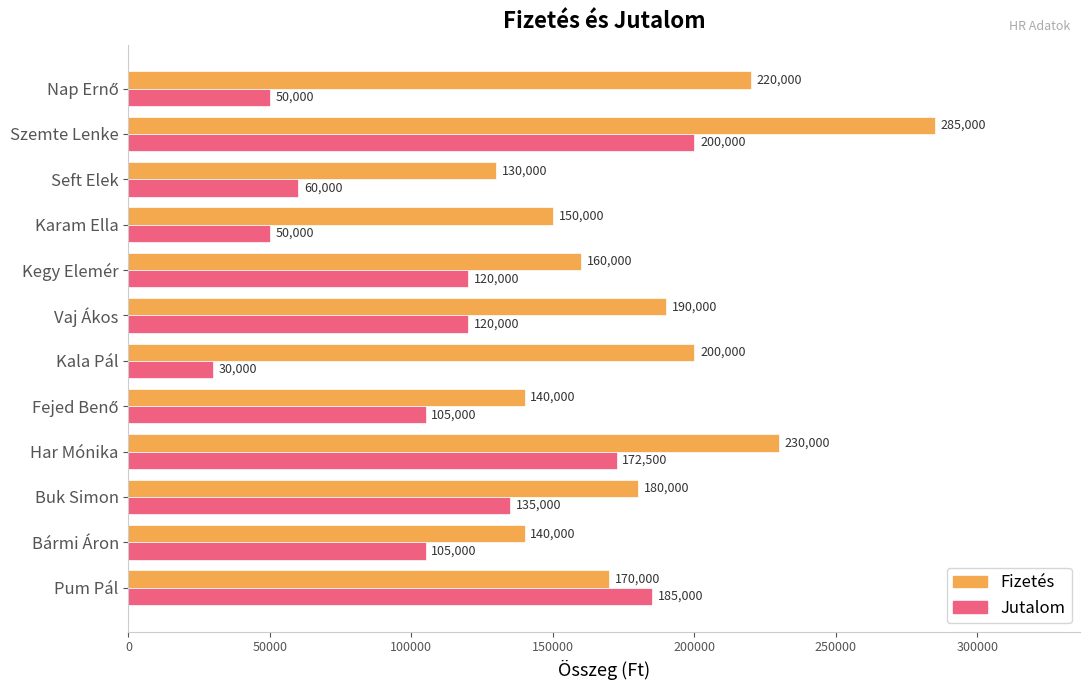

Rank the series by their average value, from lowest to highest.

Jutalom, Fizetés